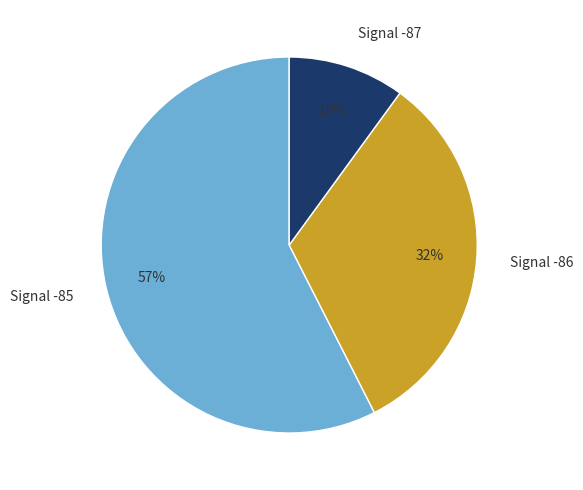

Rank the categories by value from highest to lowest.

Signal -85, Signal -86, Signal -87